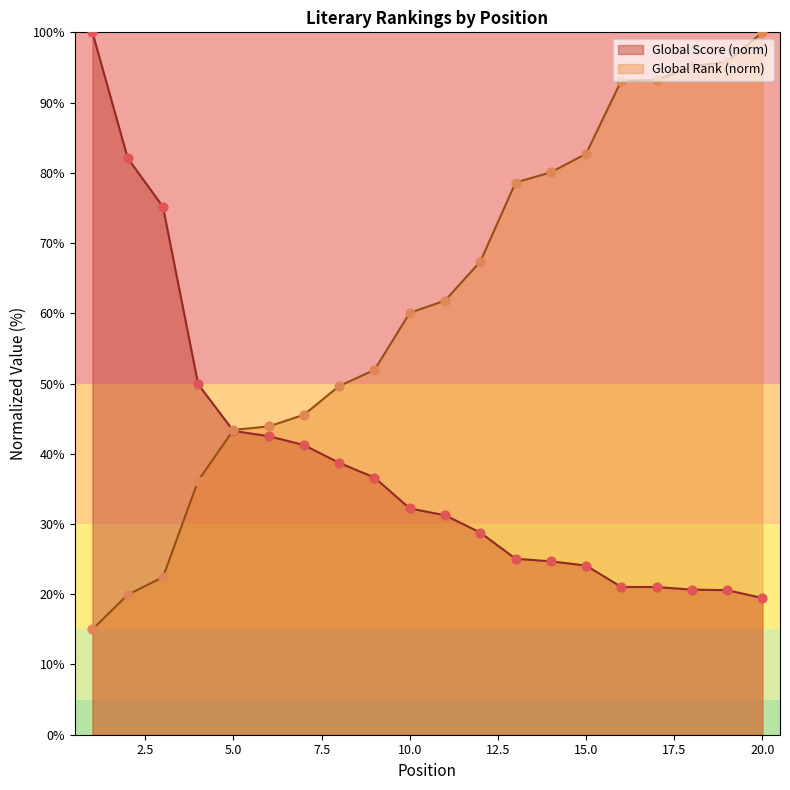

Which series contains the lowest Y value?

Global Rank